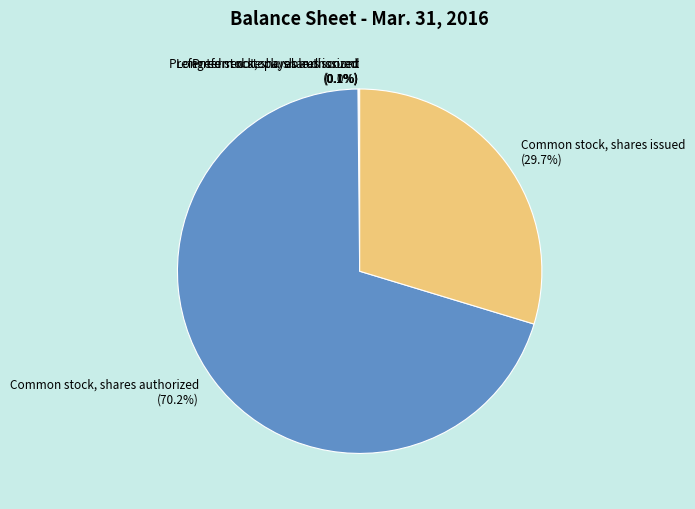

To the nearest percent, what portion does Common stock, shares issued represent?

30%